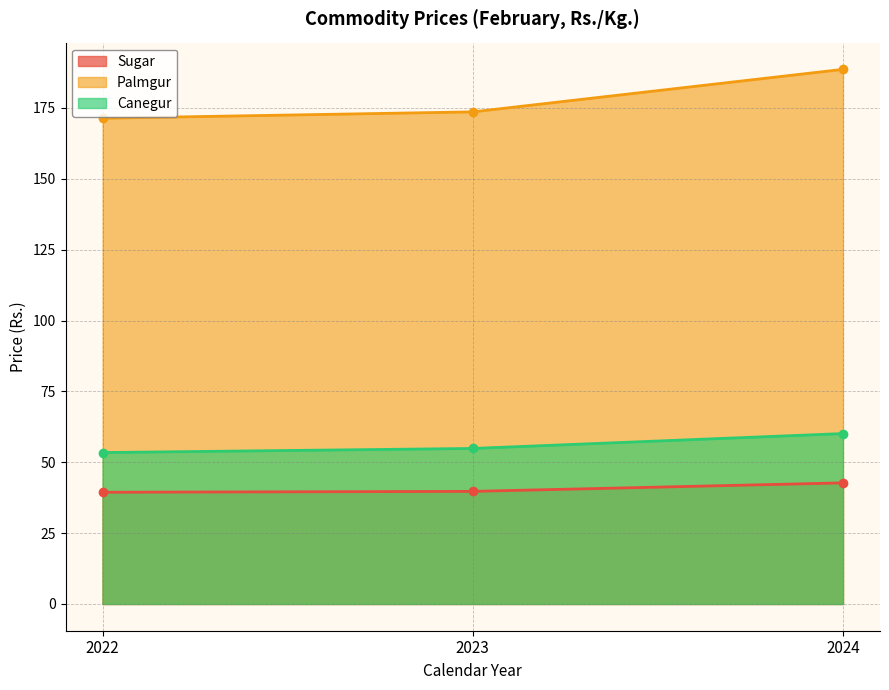

Does the chart have visible grid lines?

Yes